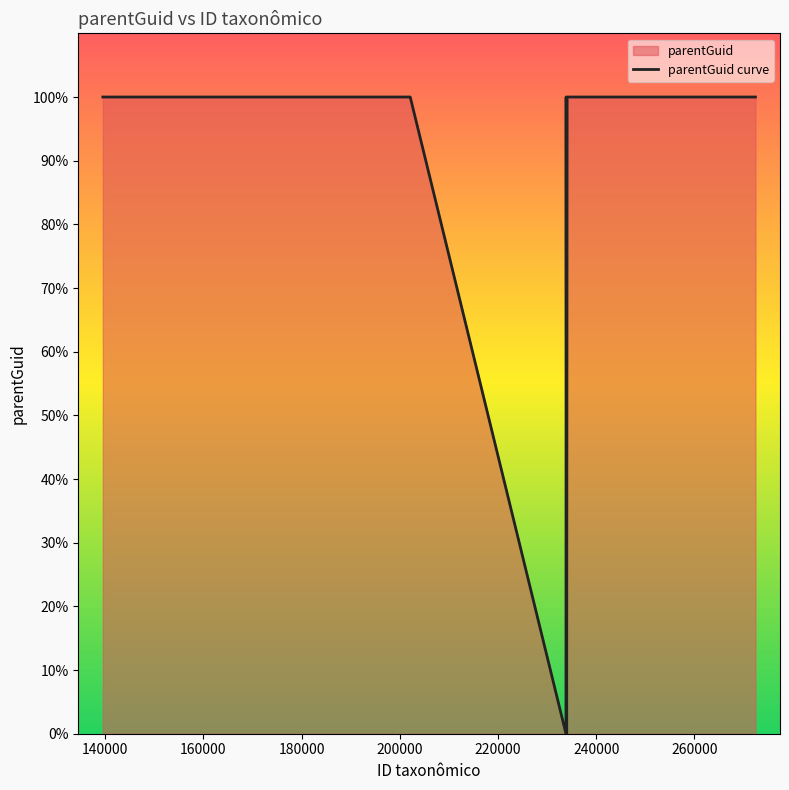

What is the greatest value displayed?

100.0